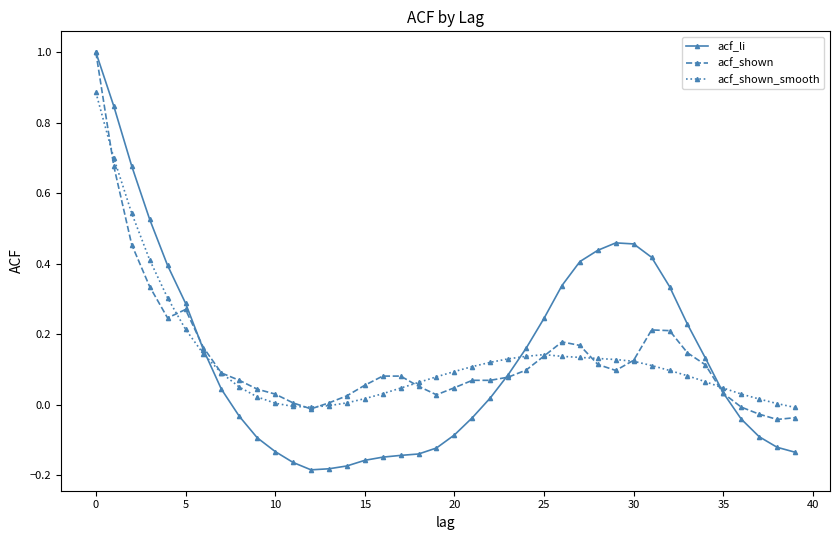

True or false: acf_shown has more than 1 interior local peaks.

True